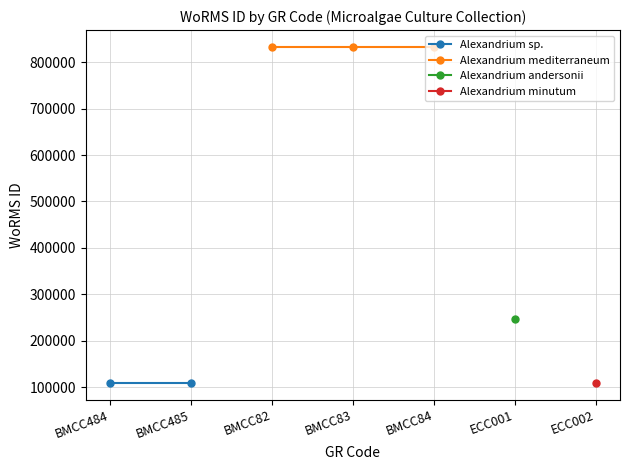

The Alexandrium sp. (BMCC484) series shows 340120 at BMCC82. True or false?

False